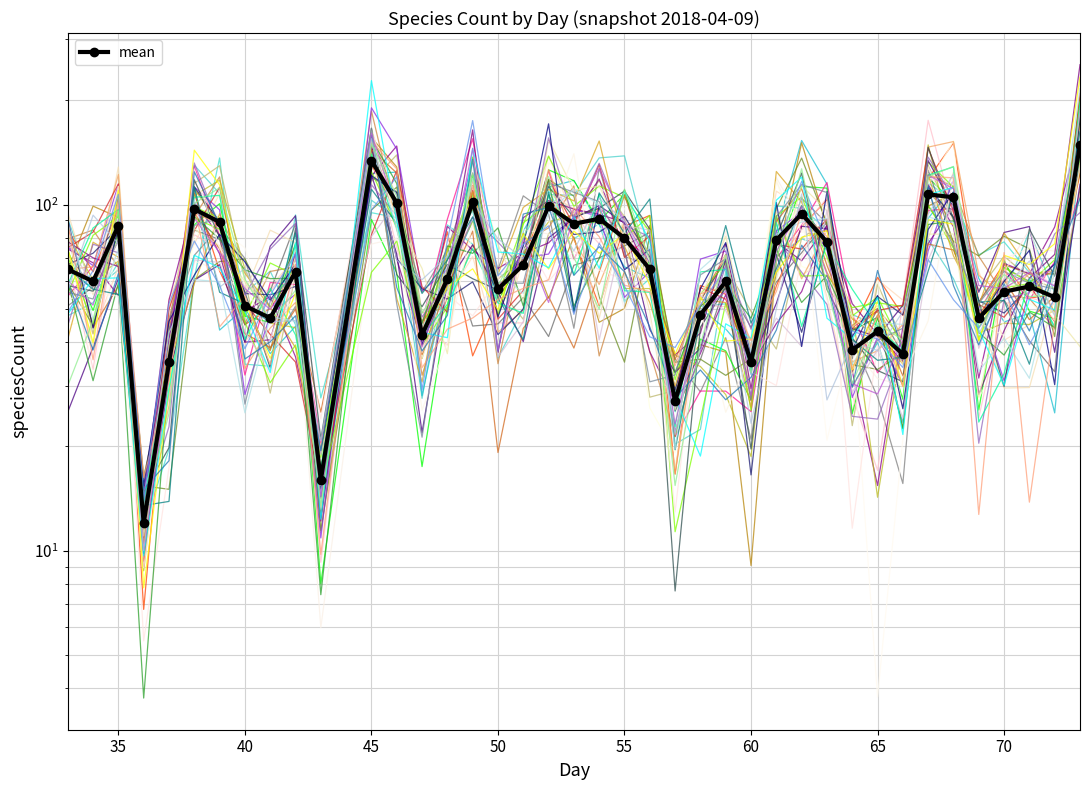

What is the change in value from 16 to 30?

-19